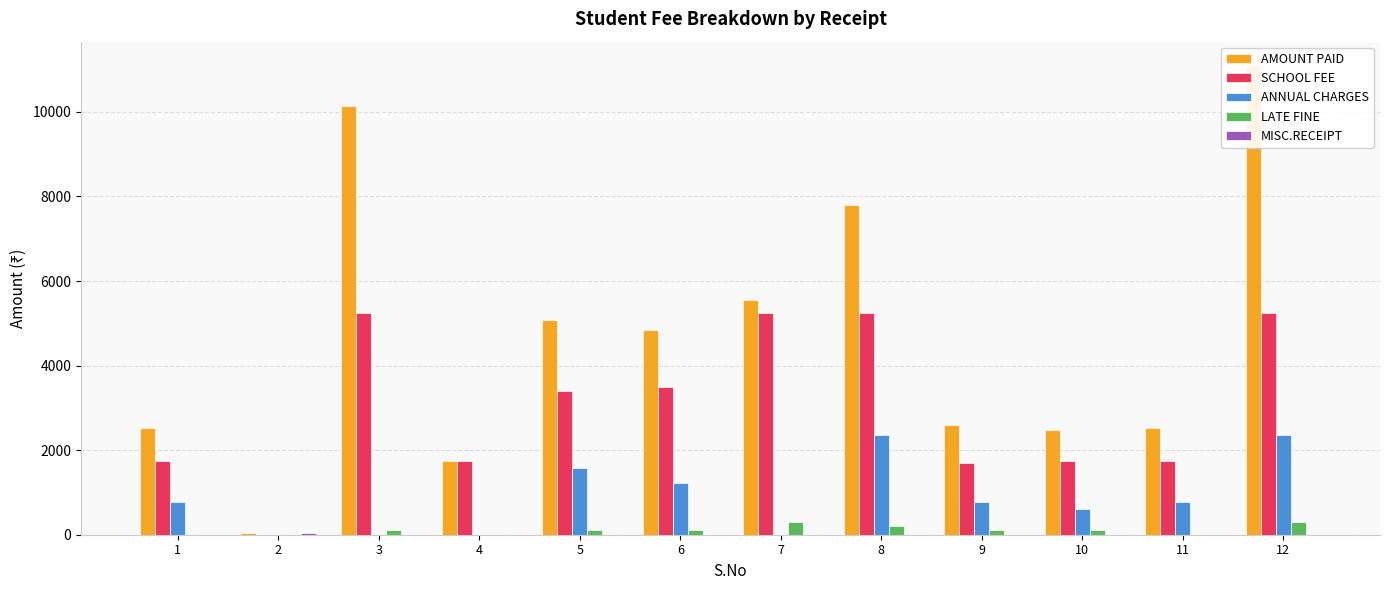

At how many categories does at least one series exceed 10542?

1